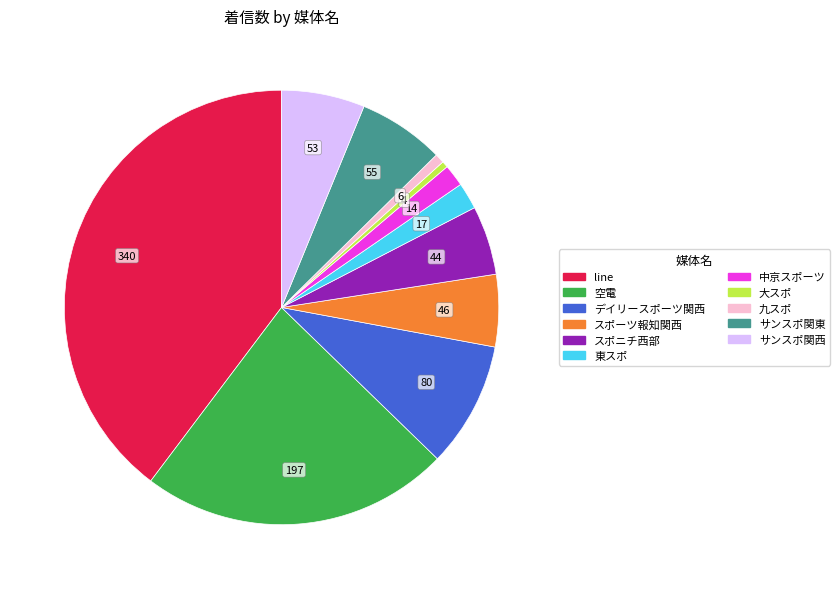

Is there any slice that represents more than half of the pie?

No